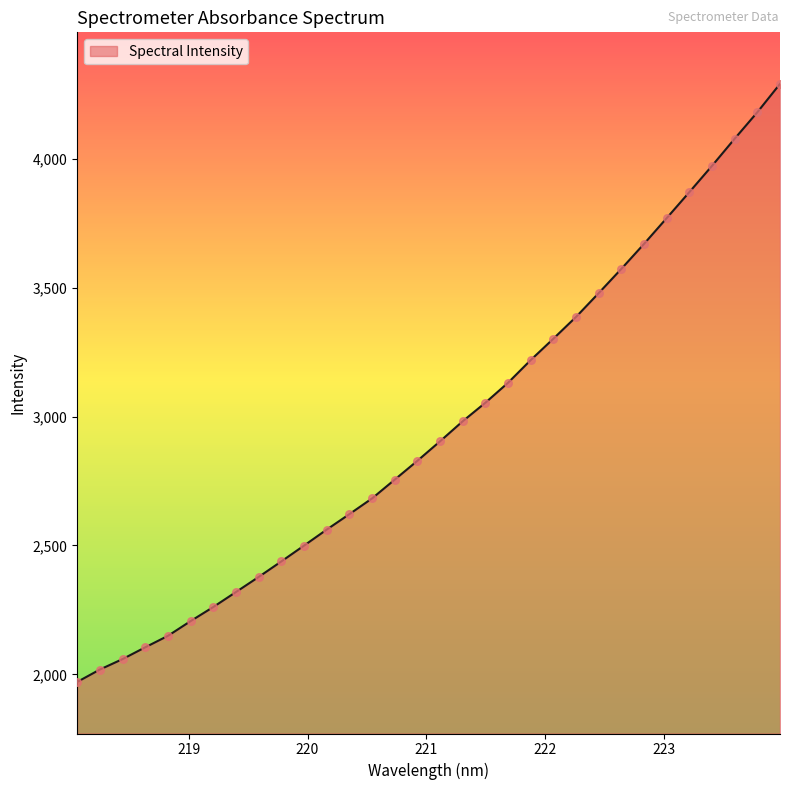

What is the greatest value displayed?

4291.0